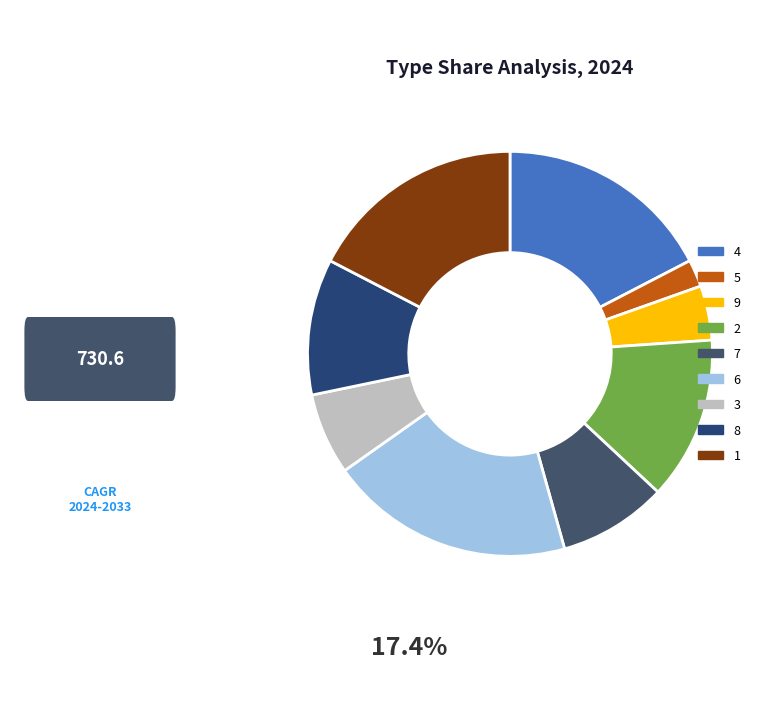

How many slices are in this pie chart?

9